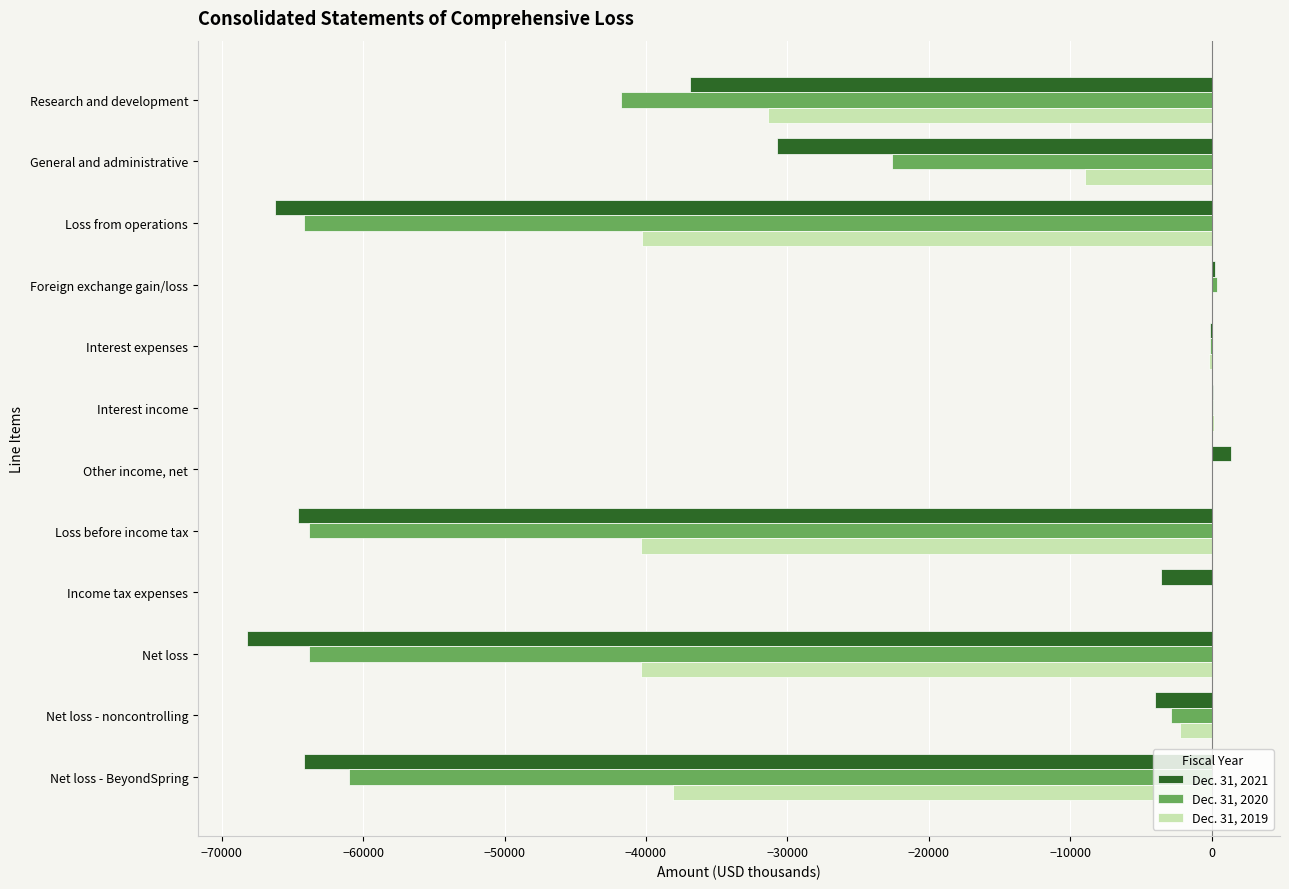

Which series has the largest total across all categories?

Dec. 31, 2019